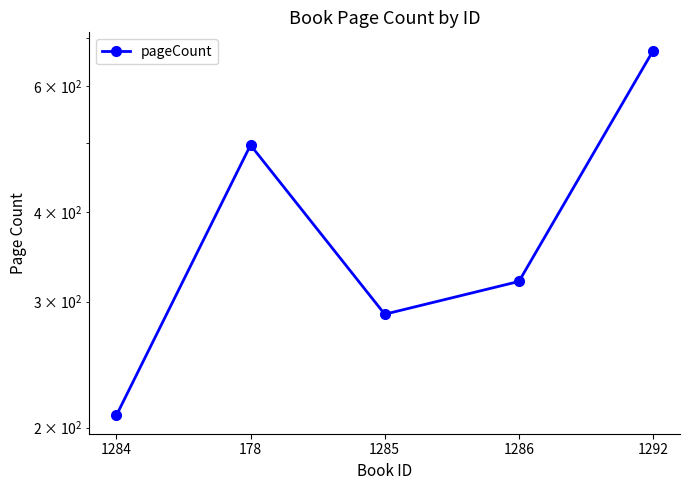

Rank the categories by value from lowest to highest.

1284, 1285, 1286, 178, 1292